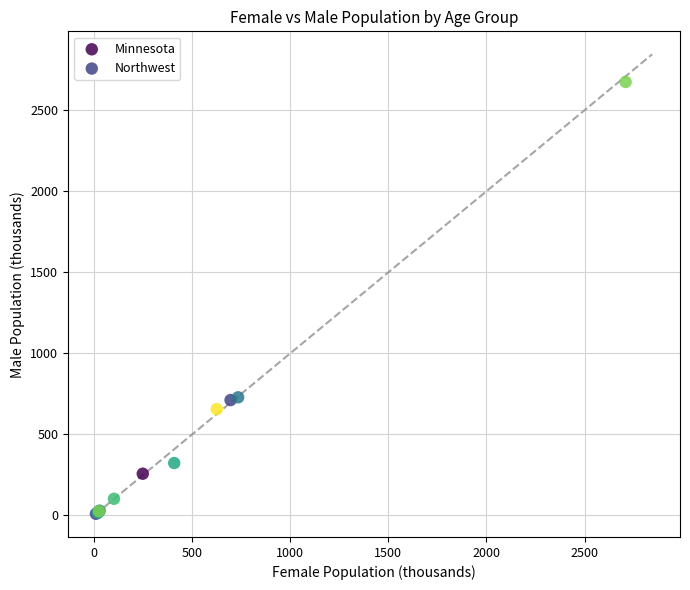

Which series contains the highest Y value?

Minnesota